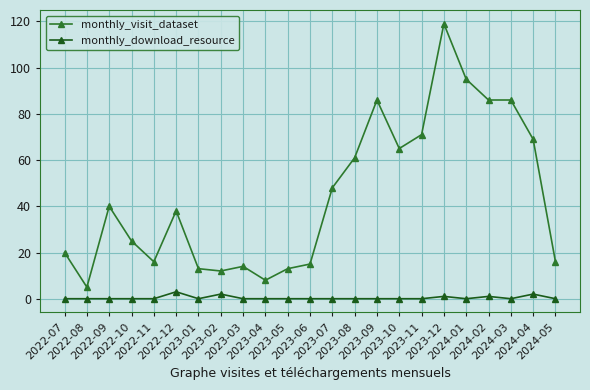

What is the maximum value for monthly_visit_dataset?

119